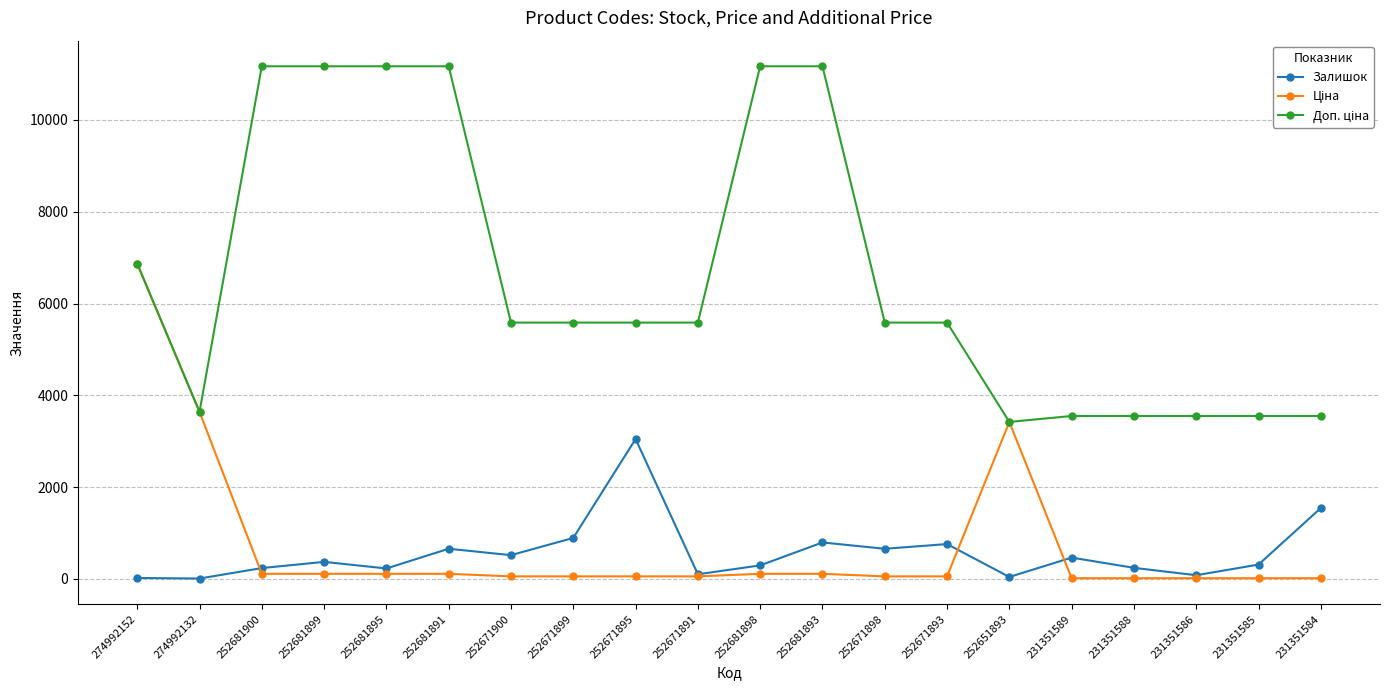

Which series changed the most between 252671895 and 231351586?

Залишок